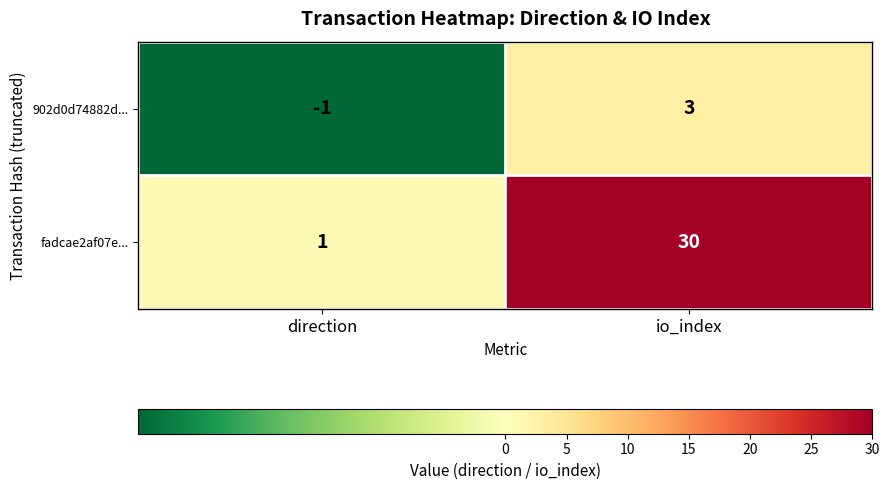

What is the sum of all fadcae2af07e... values?

31